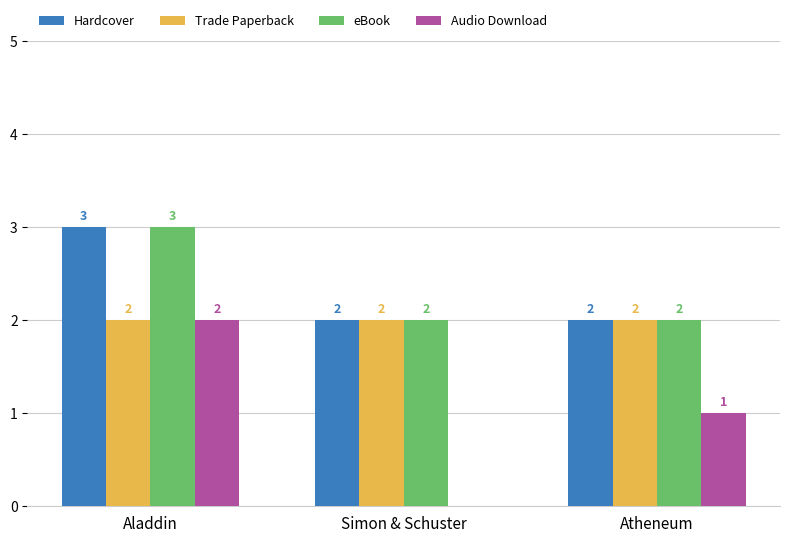

How many distinct data groups are displayed?

4